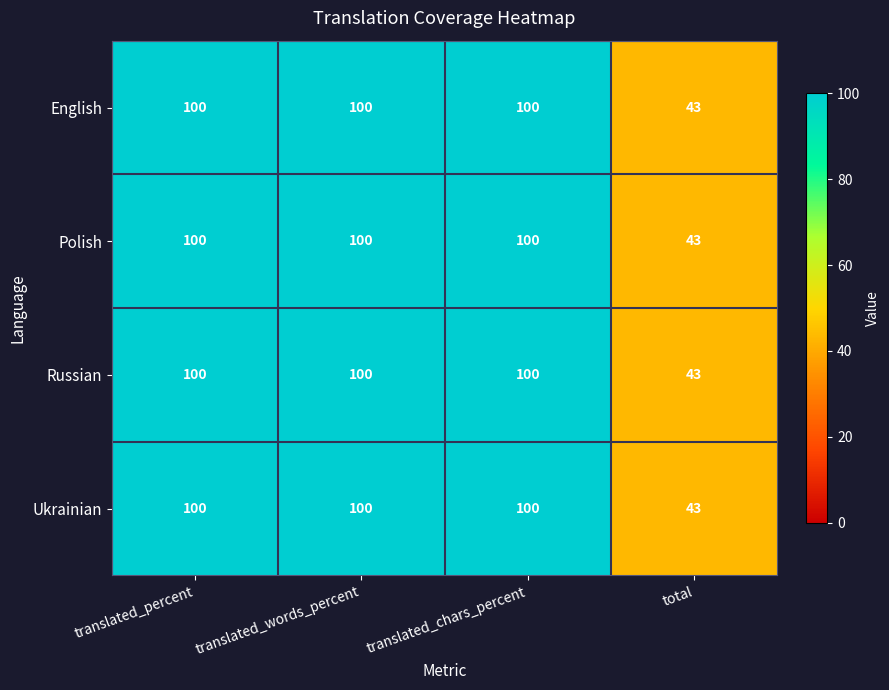

At how many categories does at least one series exceed 84?

3